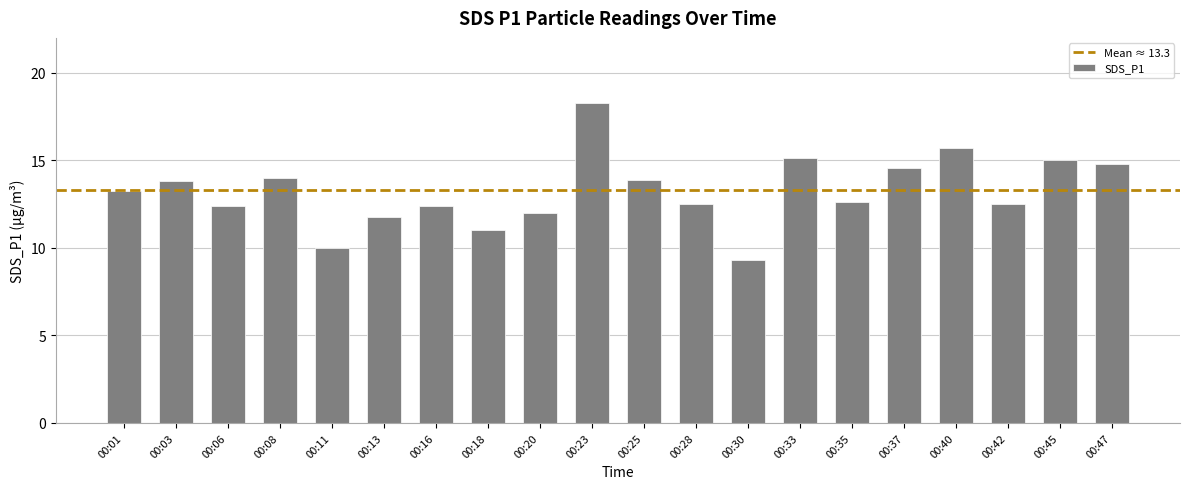

What is the ratio of the value at 00:33 to the value at 00:11?

1.5